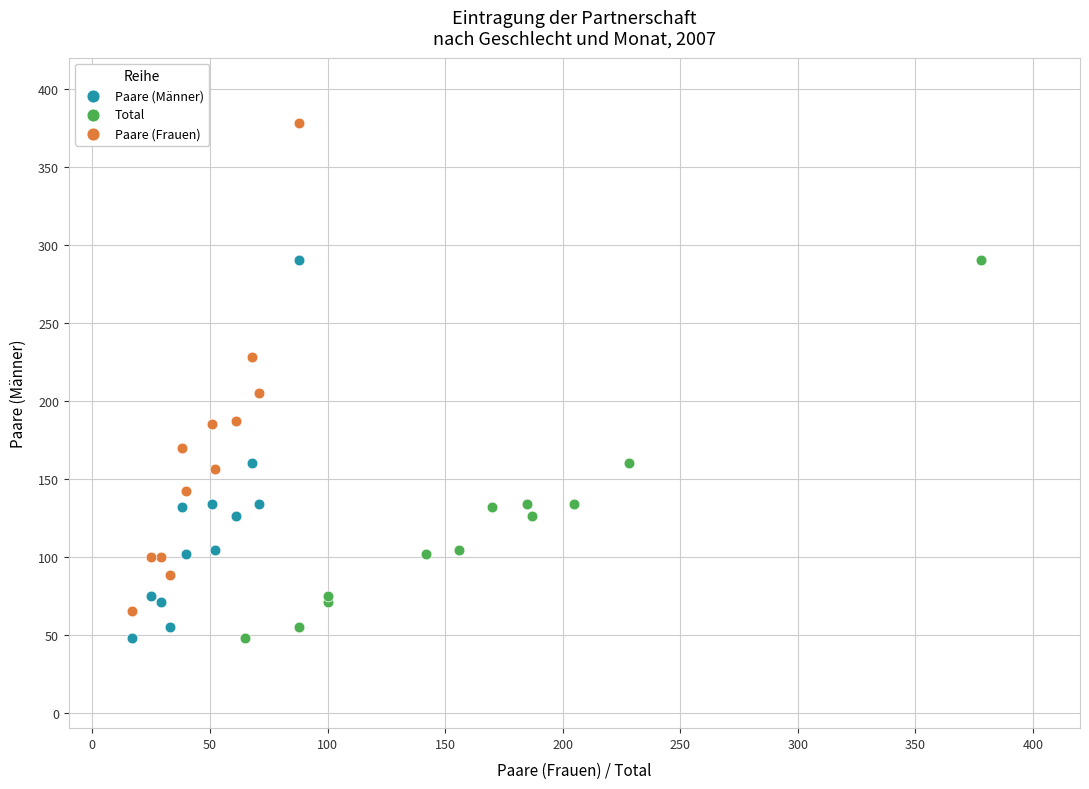

Which series contains the highest Y value?

Paare (Frauen)